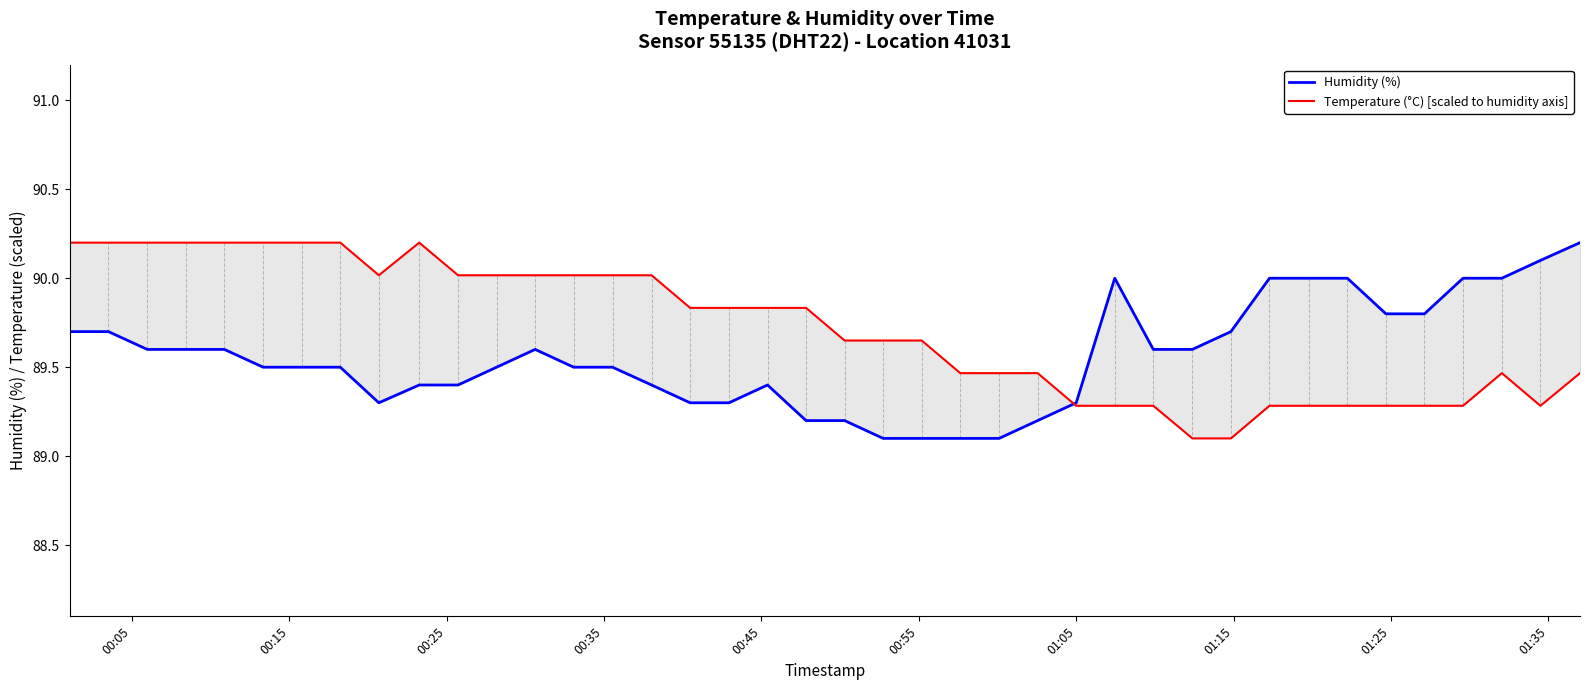

How many series are shown in this chart?

2